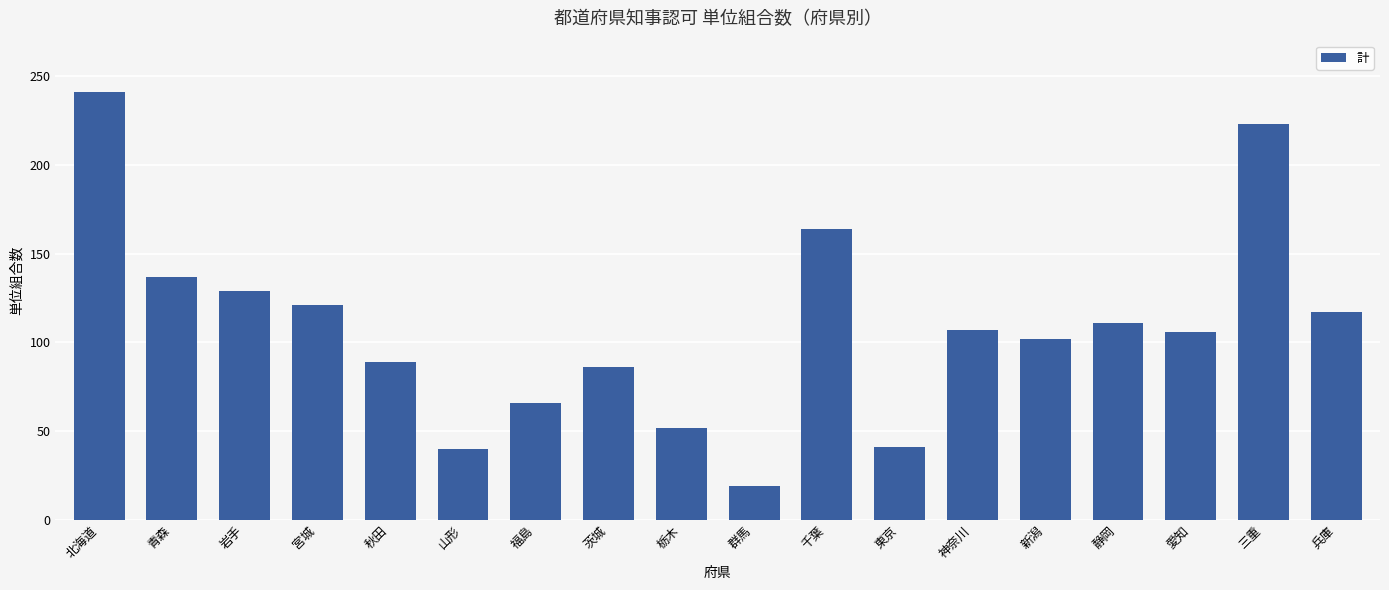

Which label corresponds to the largest value in the chart?

北海道